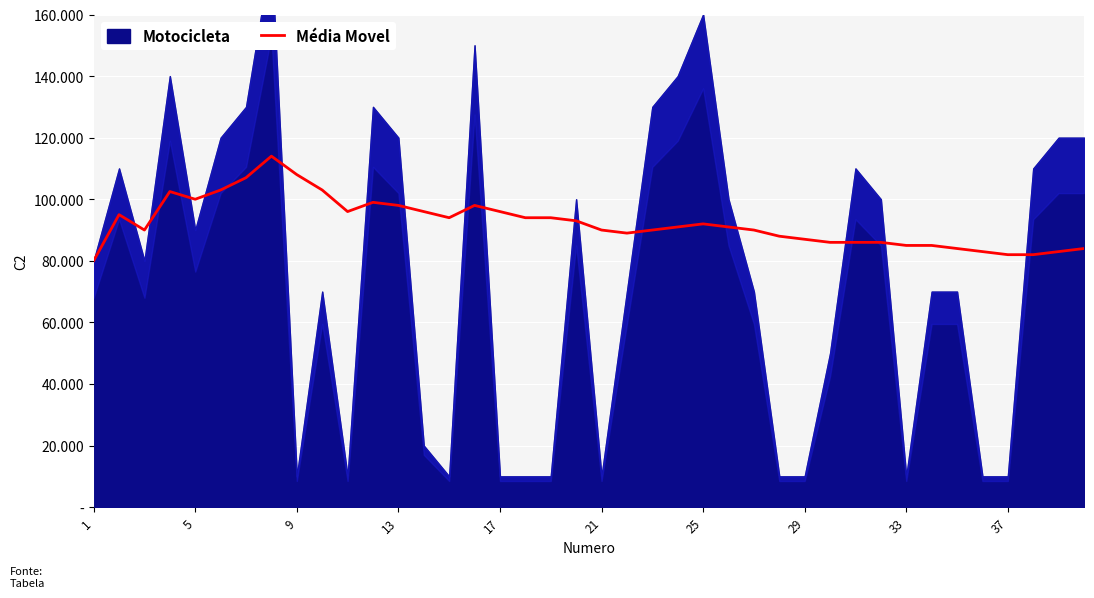

What is the sum of all values?

3694500